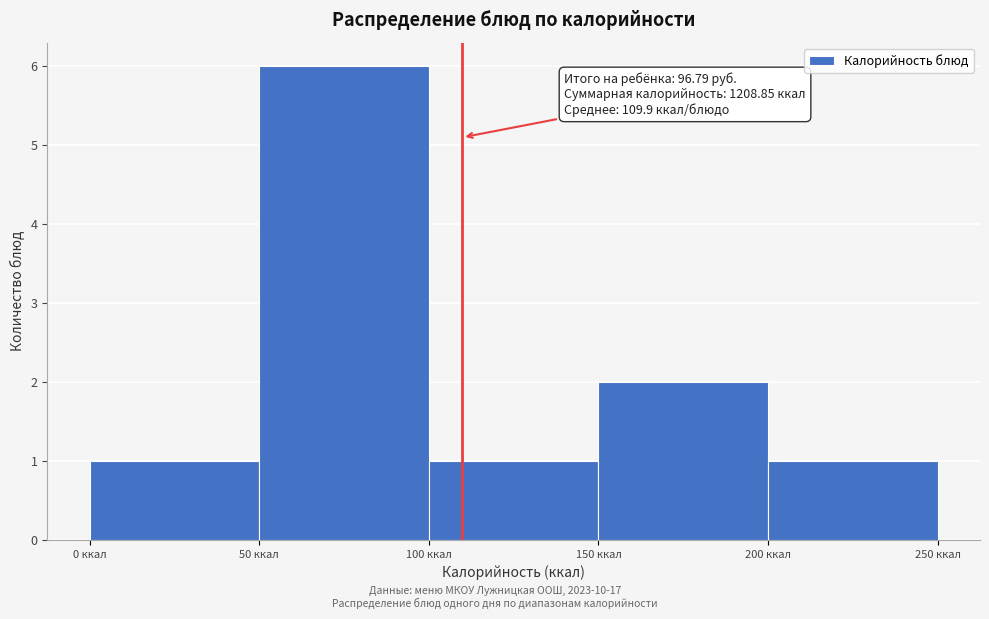

Which range on the x-axis has the tallest bar?

50 to 100